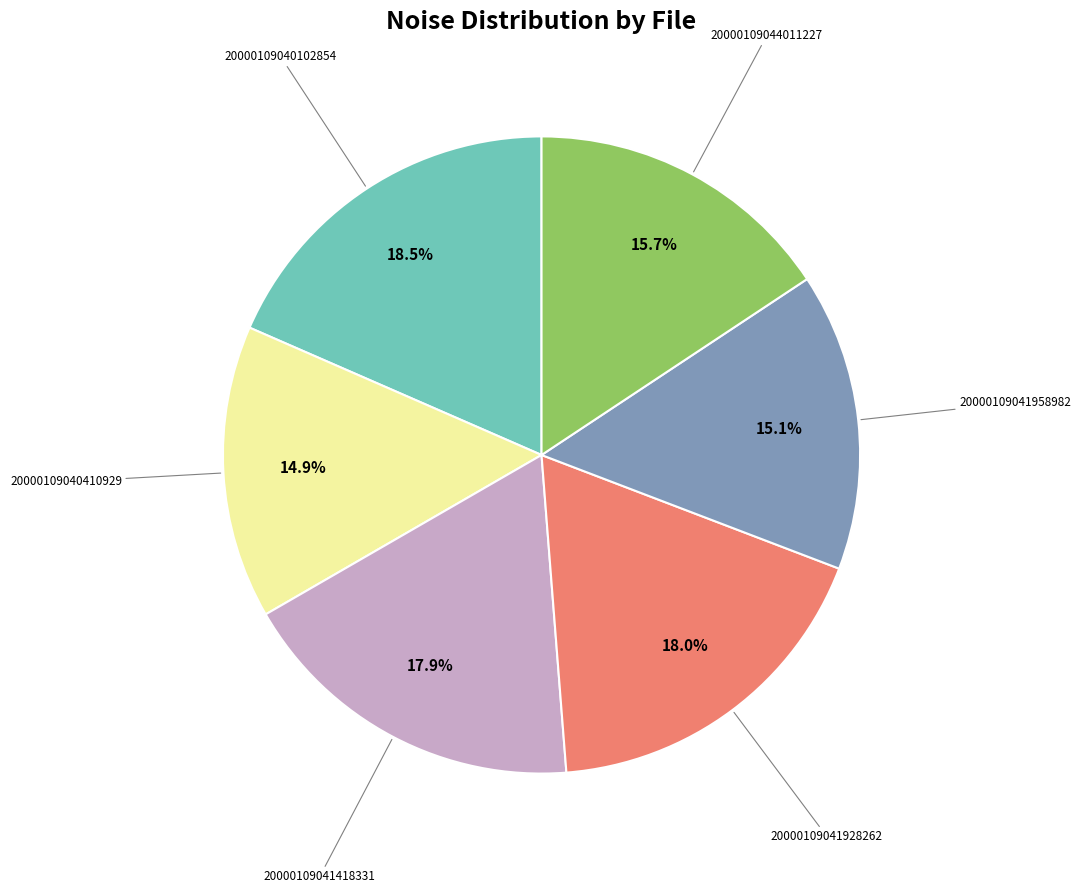

Is there a majority slice in this chart?

No